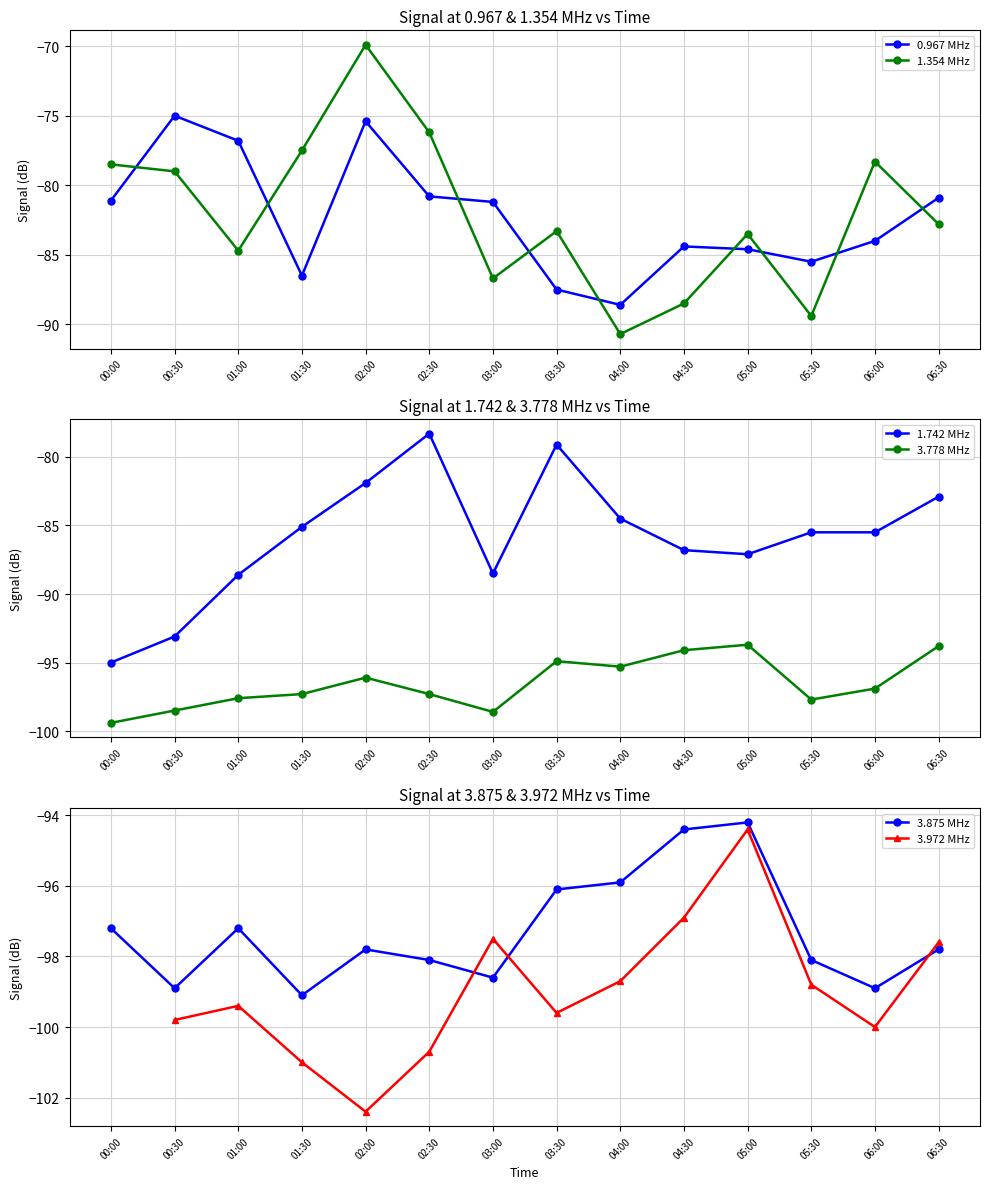

What is the label of the 14th point from the left?

06:30